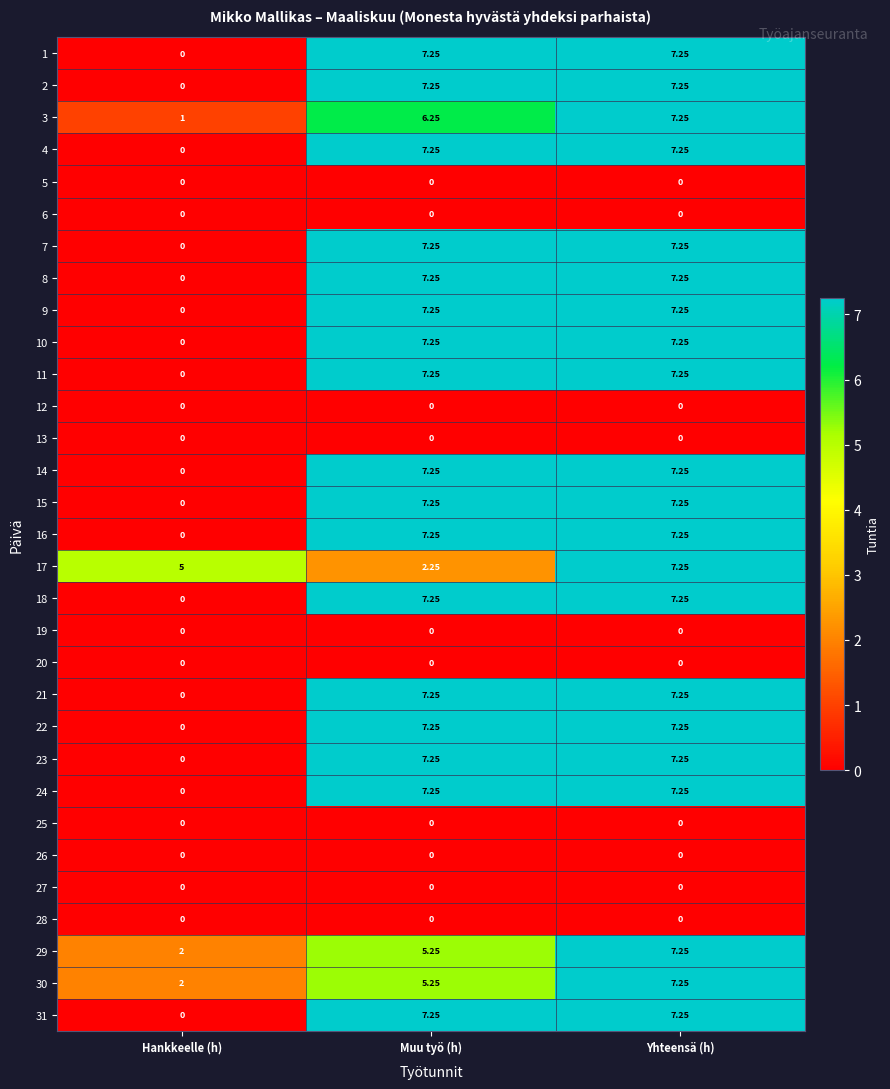

At which category is the sum across all series the highest?

Yhteensä (h)